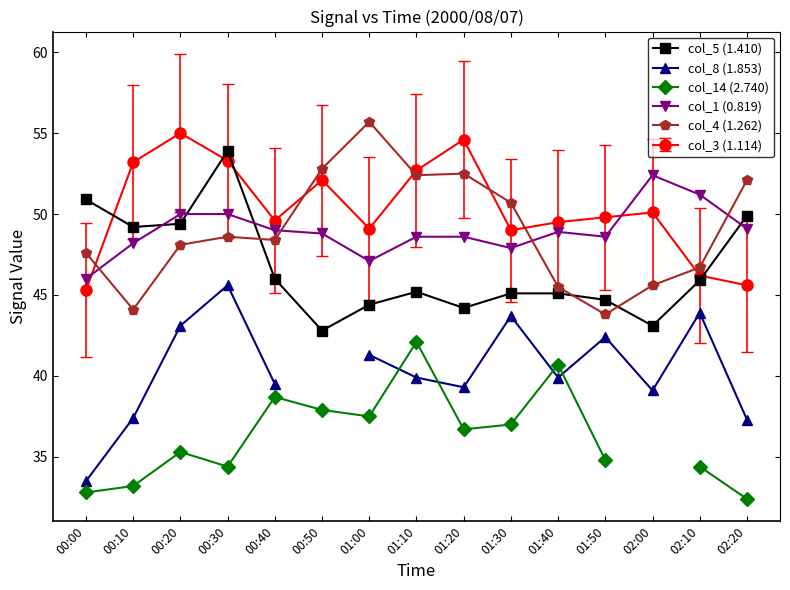

At which category does col_1 (0.819) reach its first local valley?

01:00